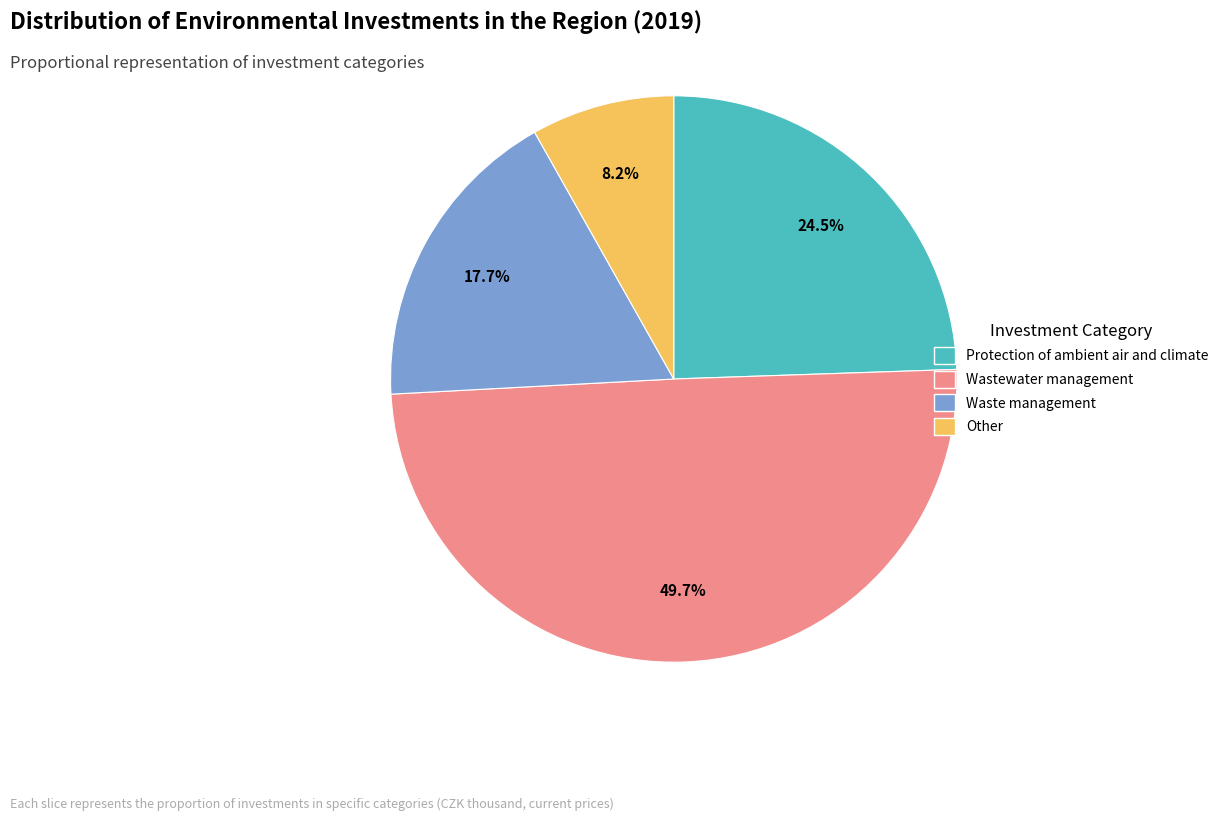

To the nearest percent, what is the average slice percentage?

25%